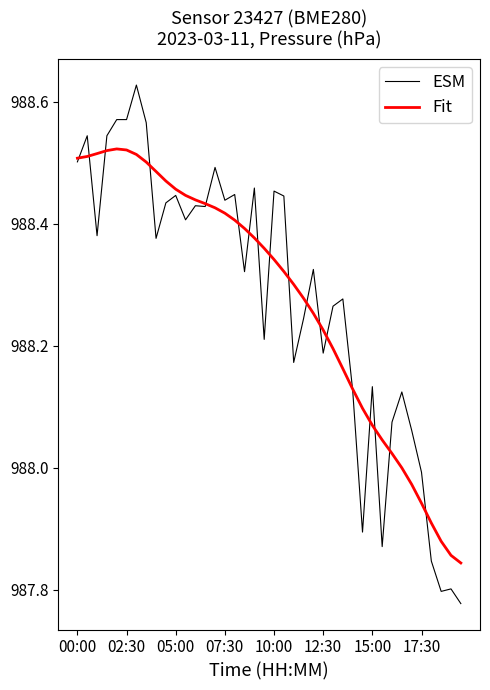

Rank the series by their maximum value, from lowest to highest.

Fit, ESM